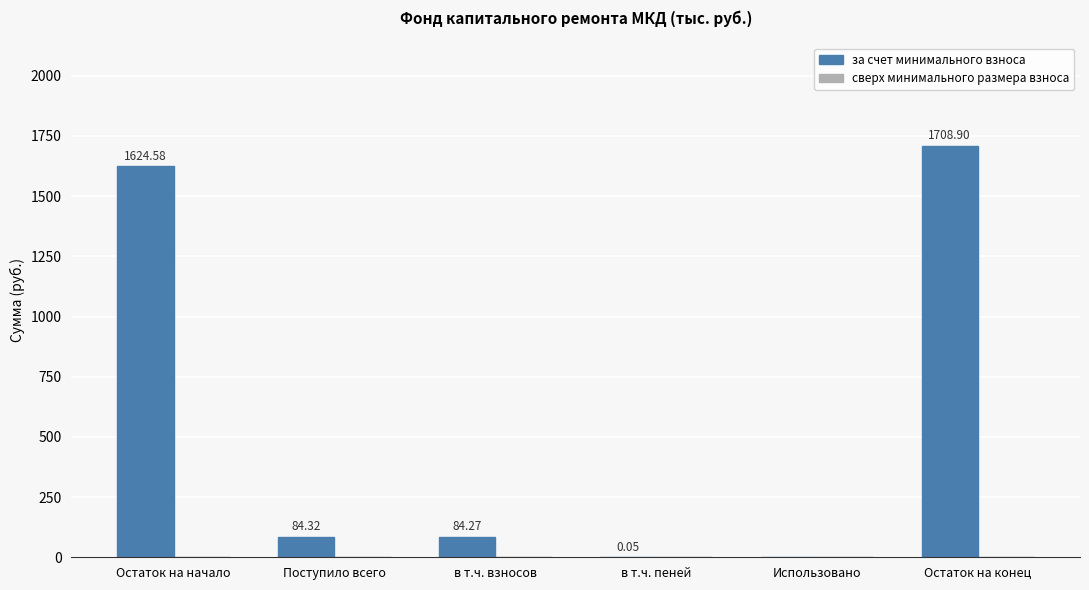

What is the change in value from Поступило всего to в т.ч. пеней?

-84.3